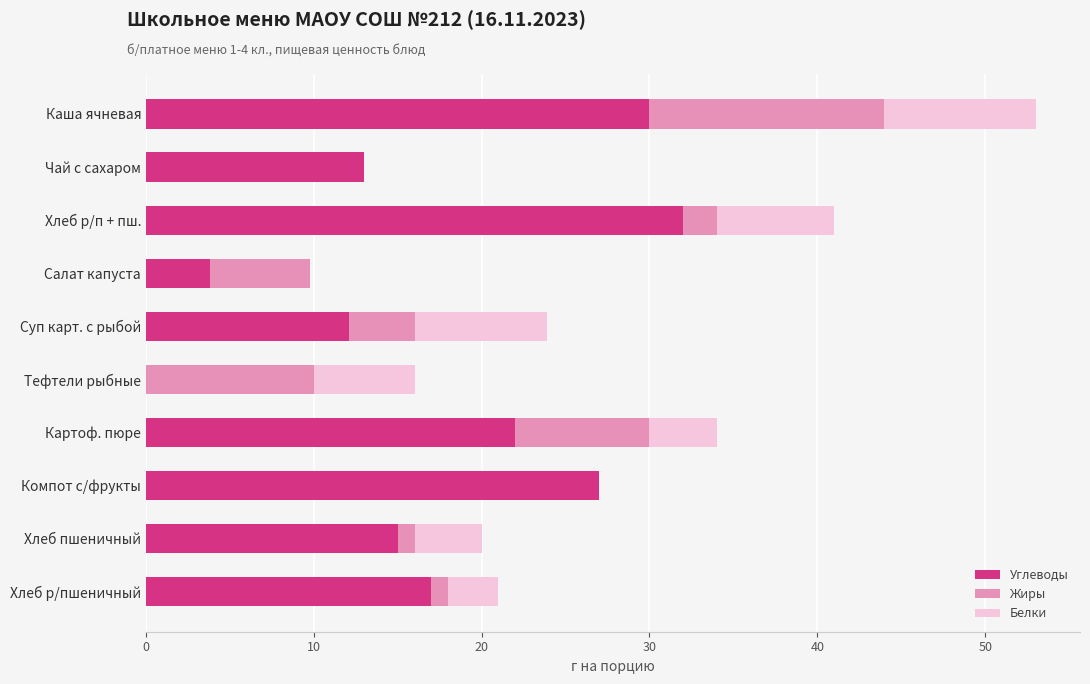

At which category is the sum across all series the highest?

Каша ячневая